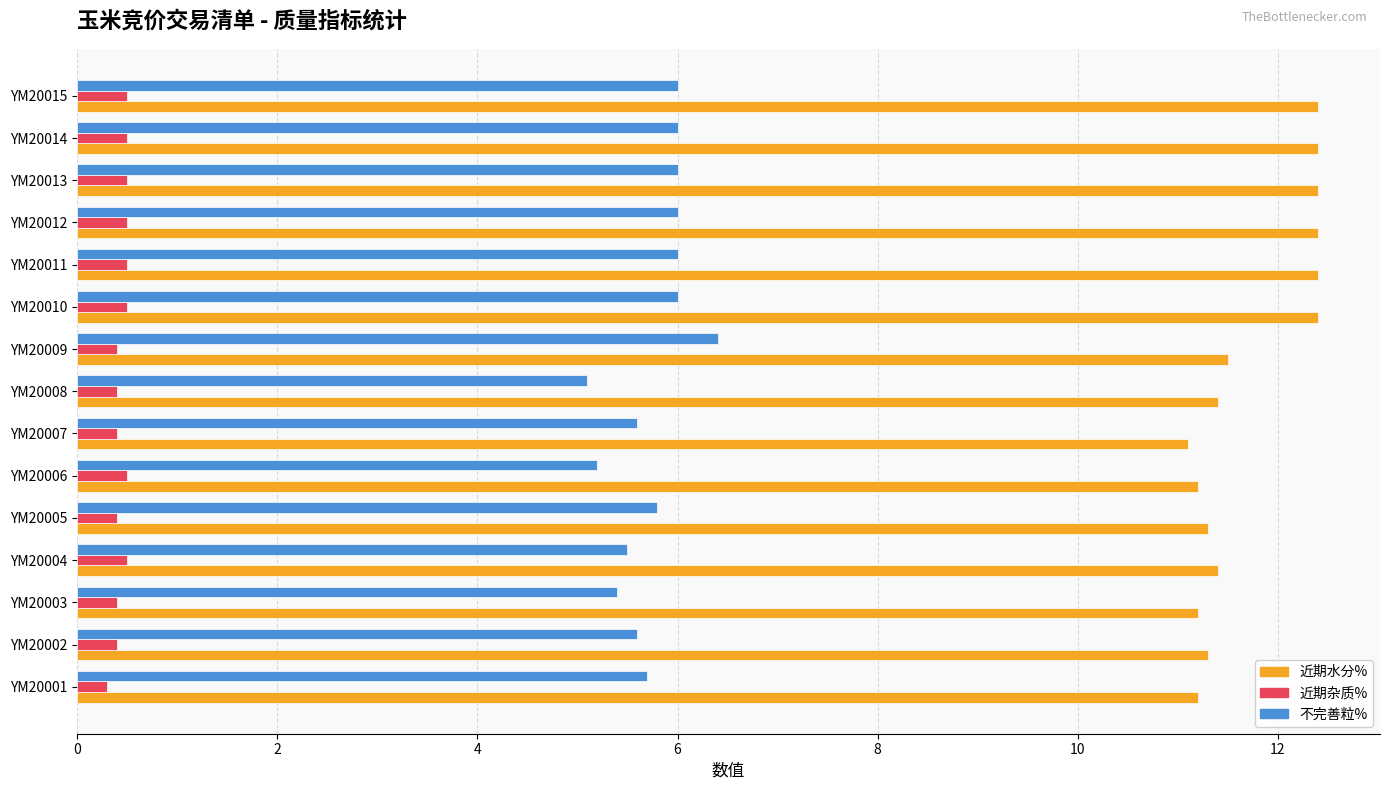

What is the smallest value displayed?

0.3